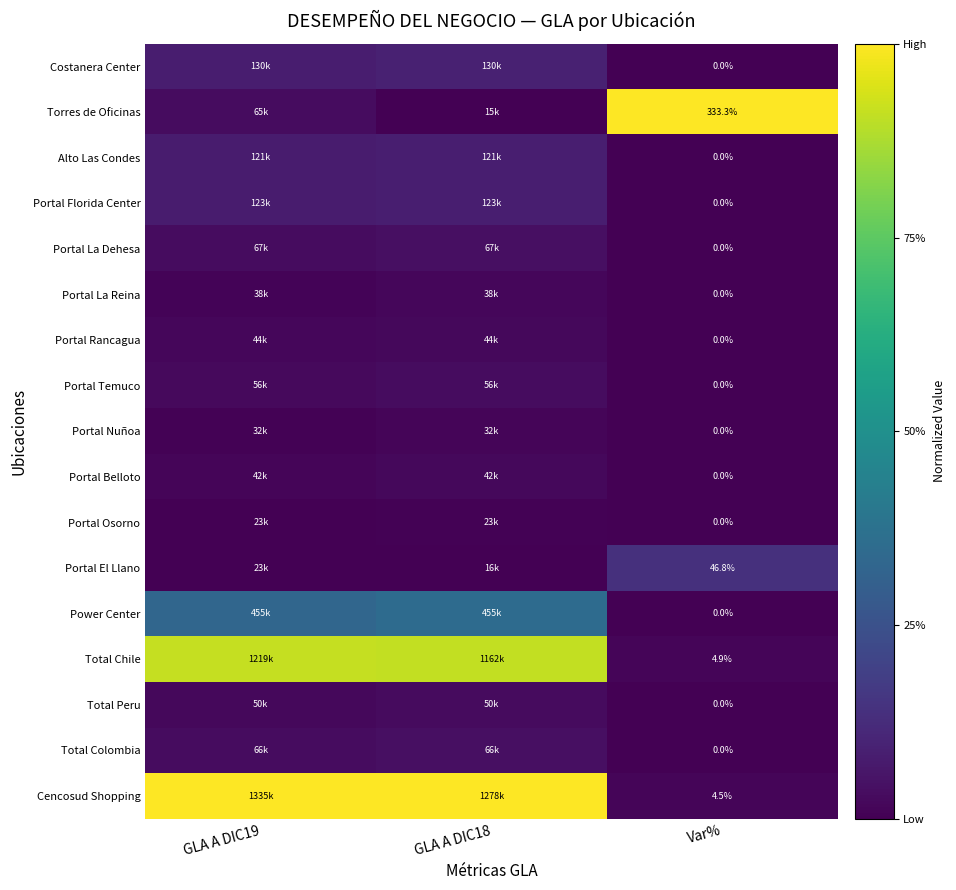

True or false: Power Center has a value of 0.2 at GLA A DIC18.

False